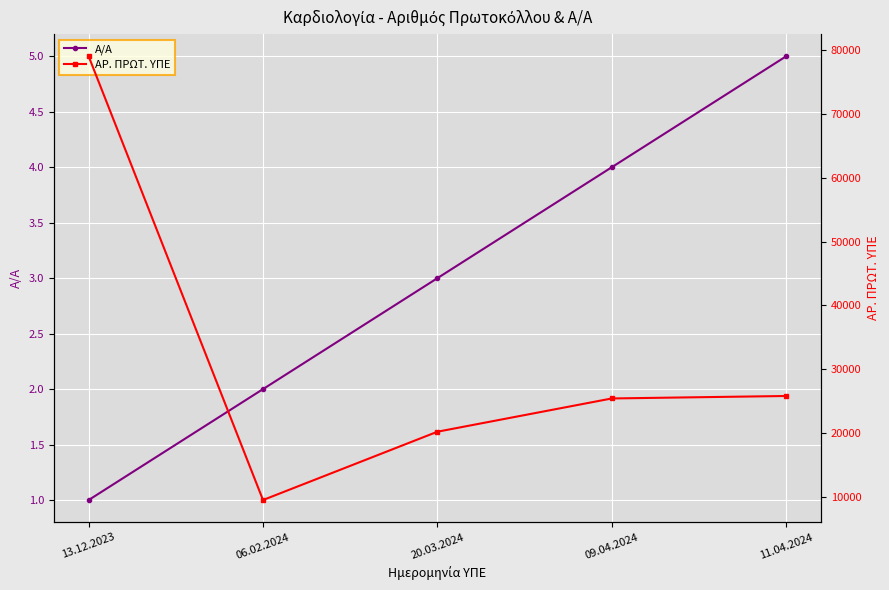

How many data points in ΑΡ. ΠΡΩΤ. ΥΠΕ are less than 25398?

2